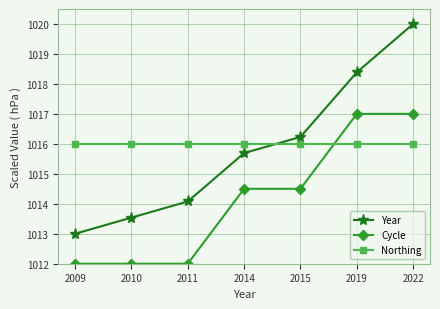

Rank the series by their maximum value, from lowest to highest.

Northing, Cycle, Year